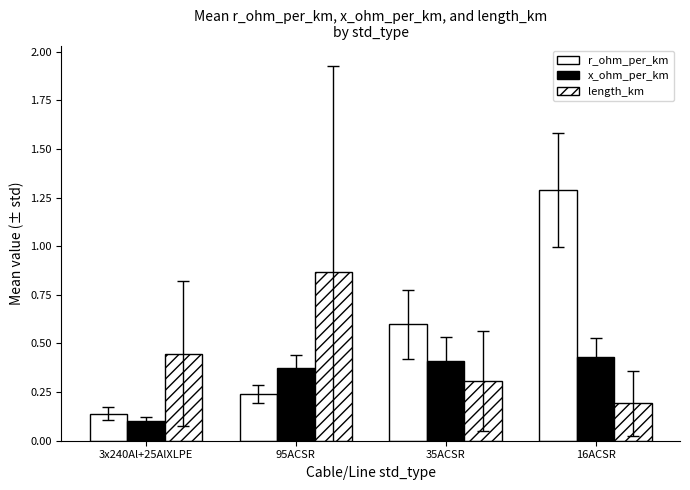

How many groups of bars are there?

4